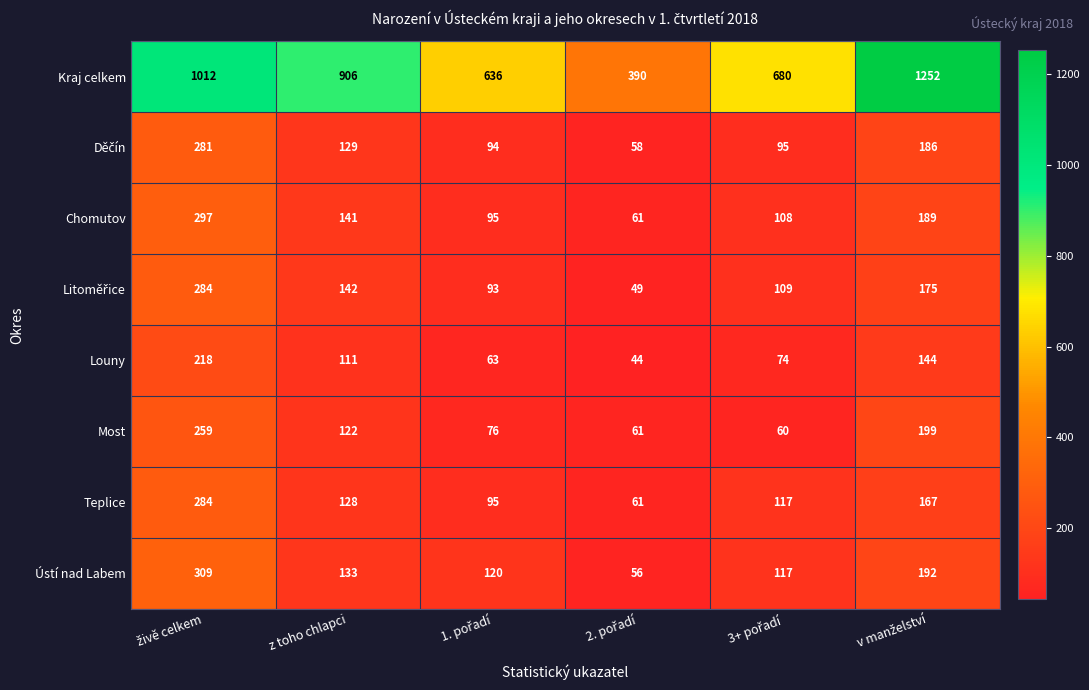

What is the sum of all Most values?

777